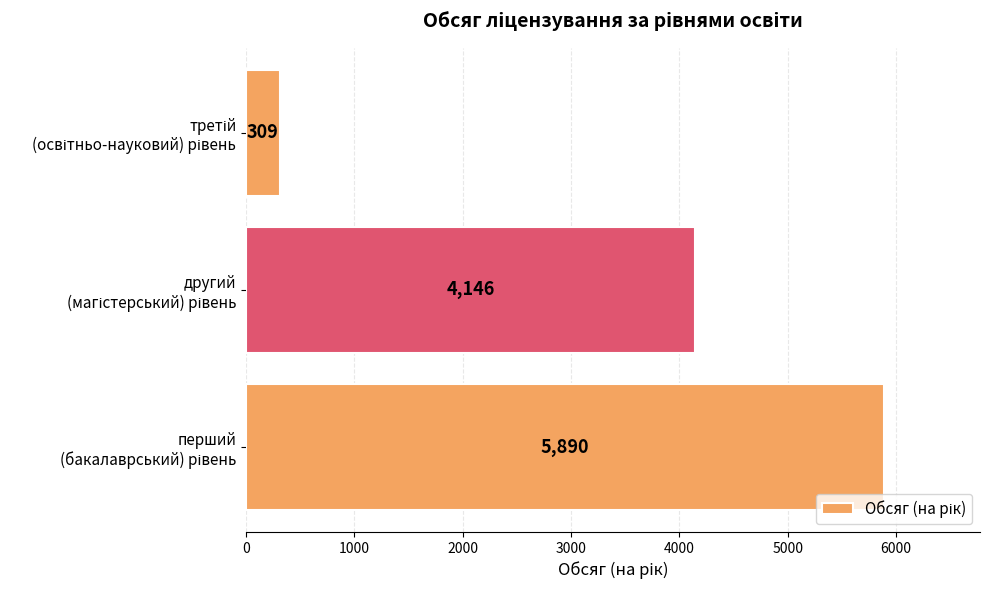

Count the values in the range 309 to 5890.

3